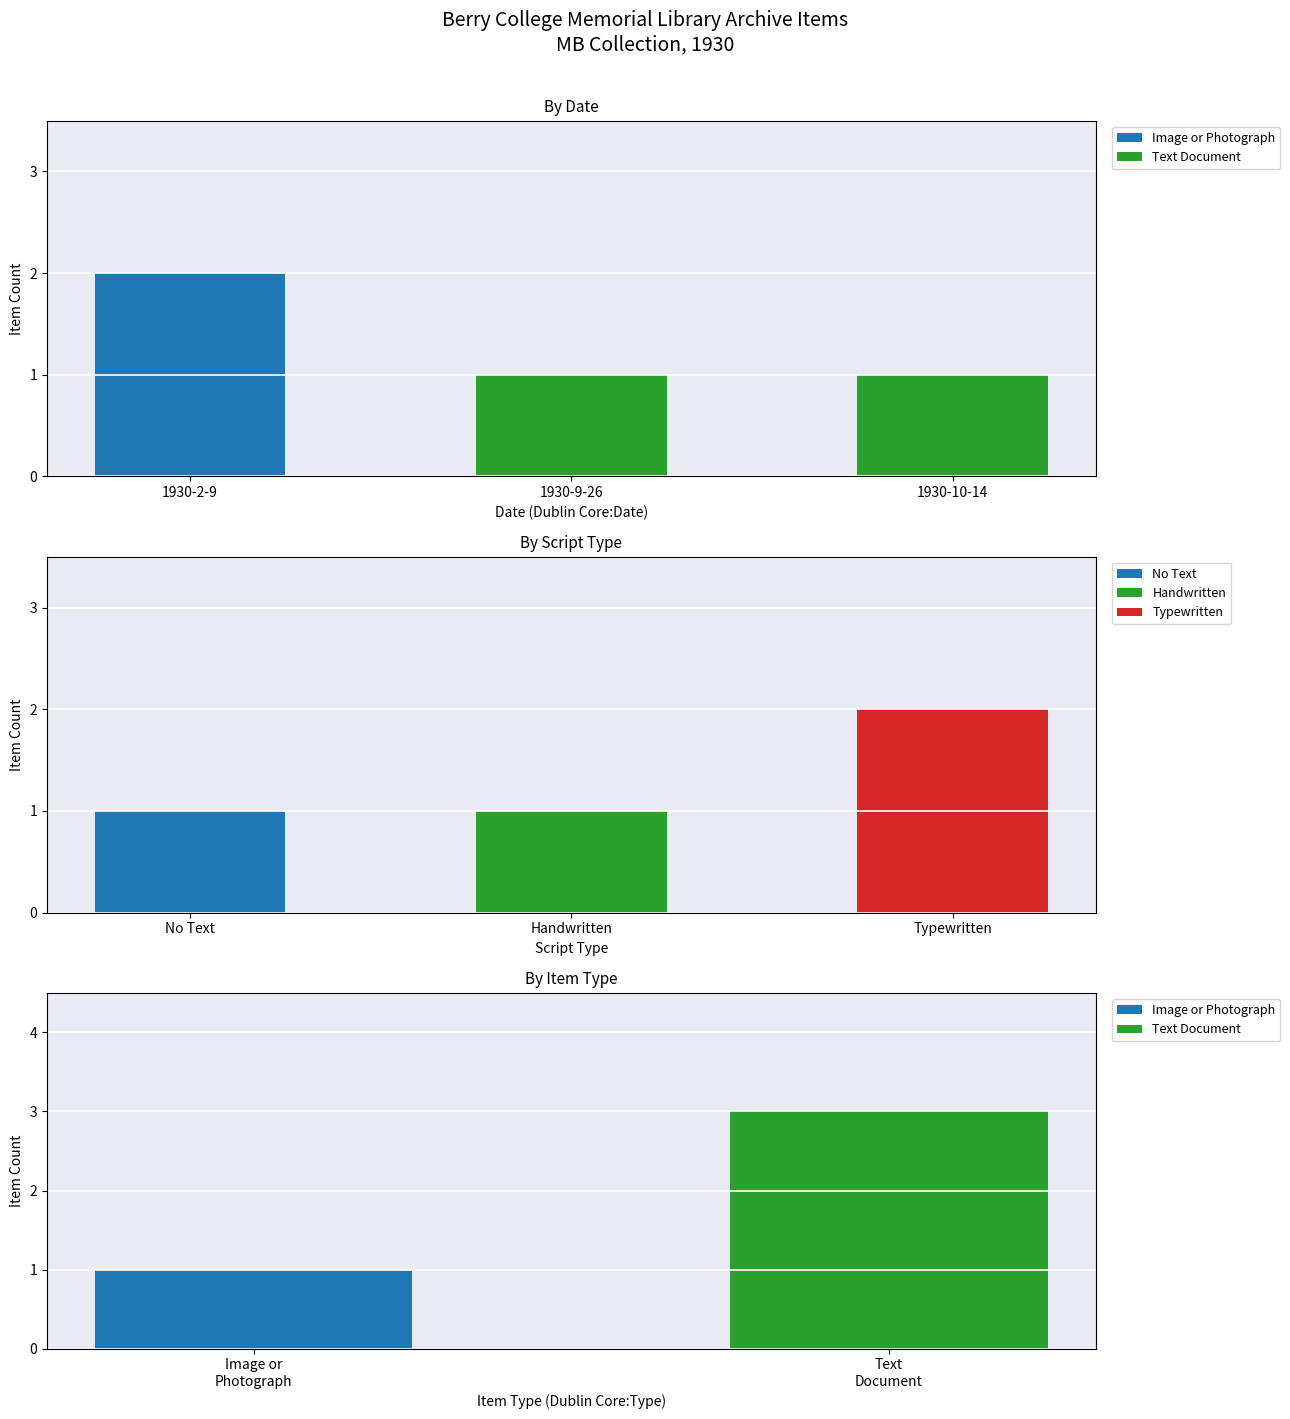

Rank the series at 1930-2-9 from lowest to highest value.

Text Document, Image or Photograph